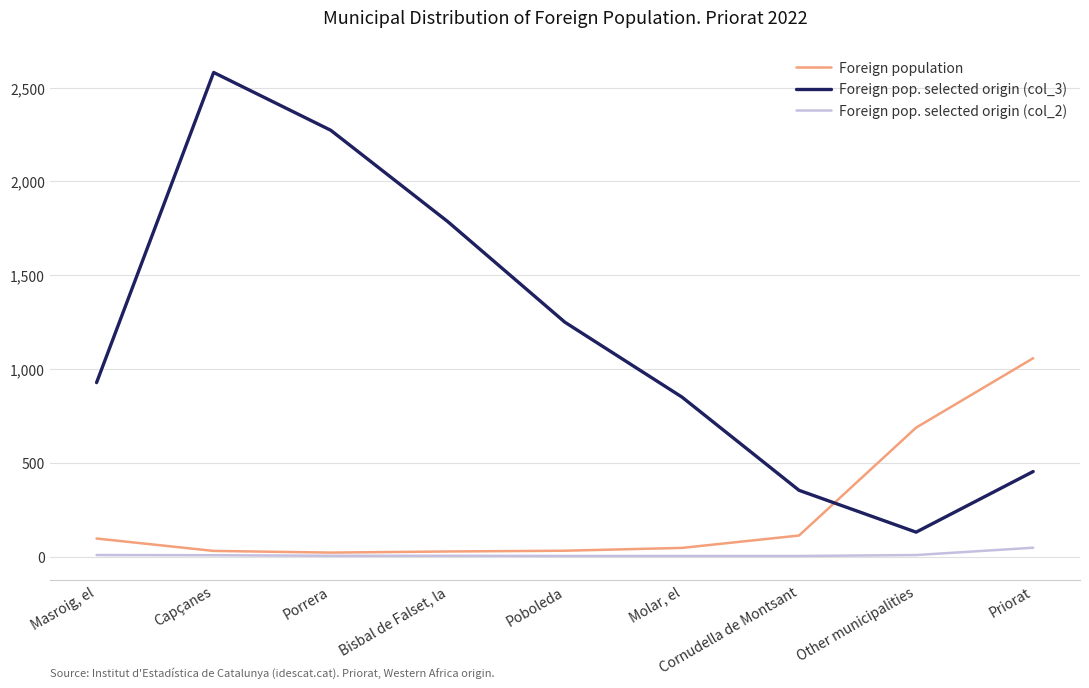

True or false: Foreign pop. selected origin (col_3) and Foreign pop. selected origin (col_2) intersect in this chart.

False